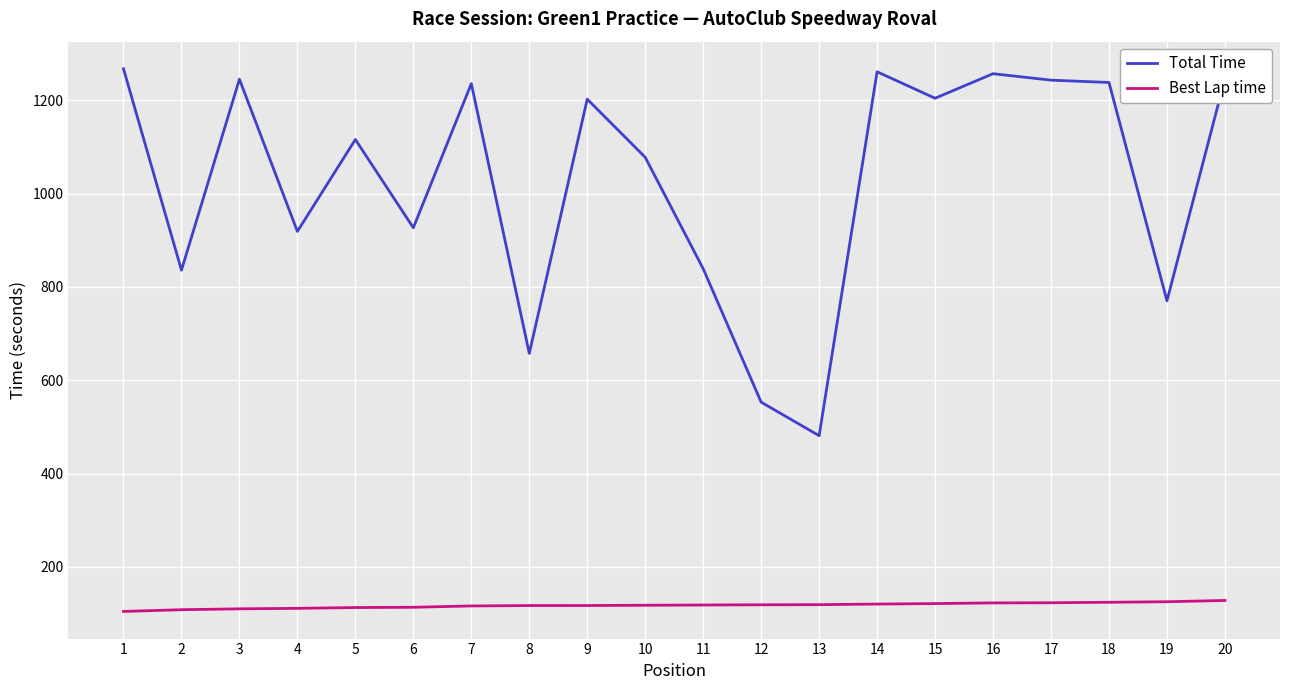

The value of Total Time at 1 is 645.0. True or false?

False